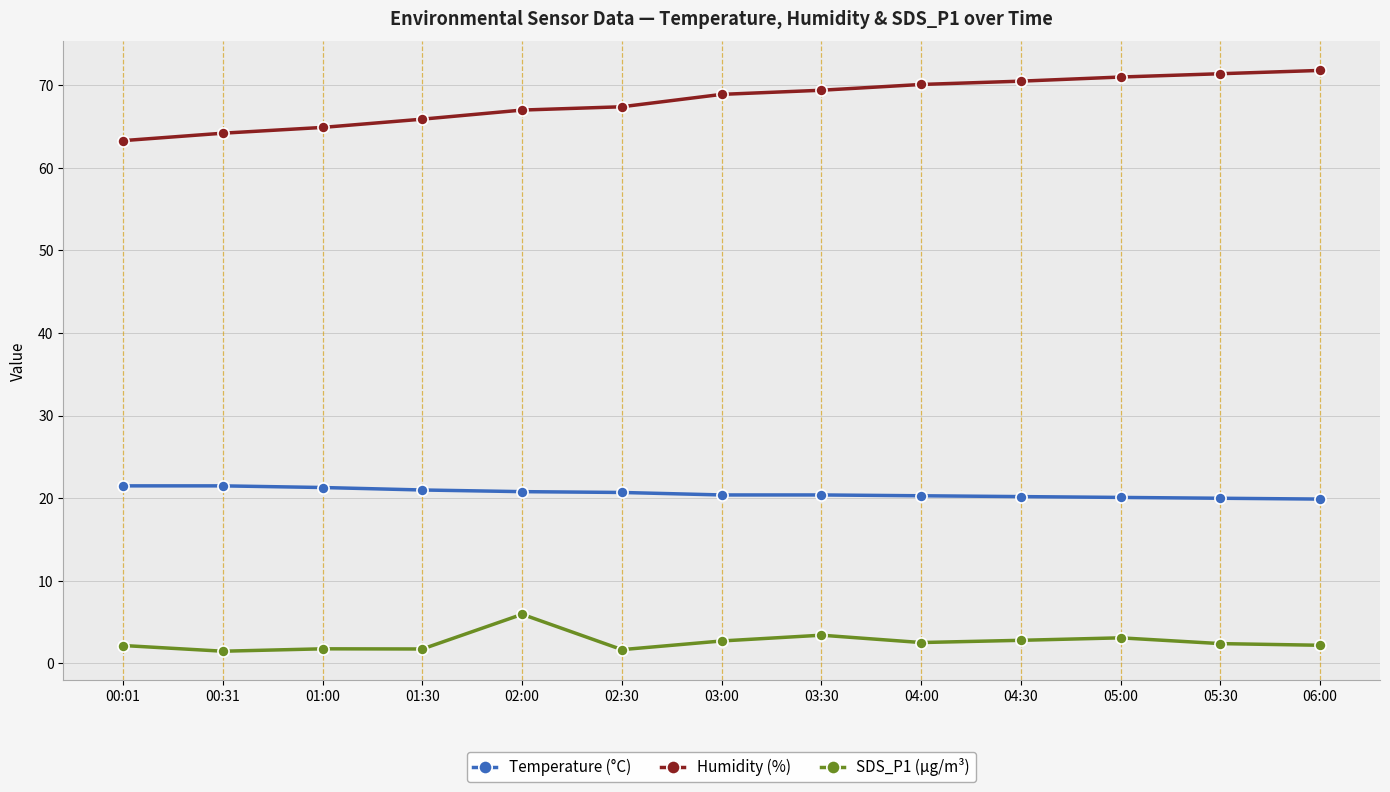

True or false: SDS_P1 (µg/m³) and Humidity (%) cross at least once.

False